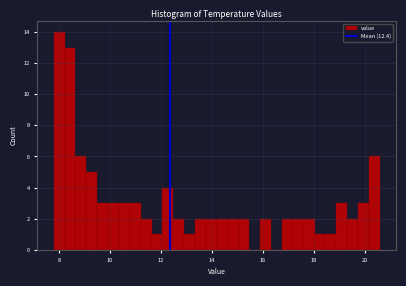

Around what value on the x-axis is the tallest bar? Give the approximate position of its centre, as read against the axis.

8.0